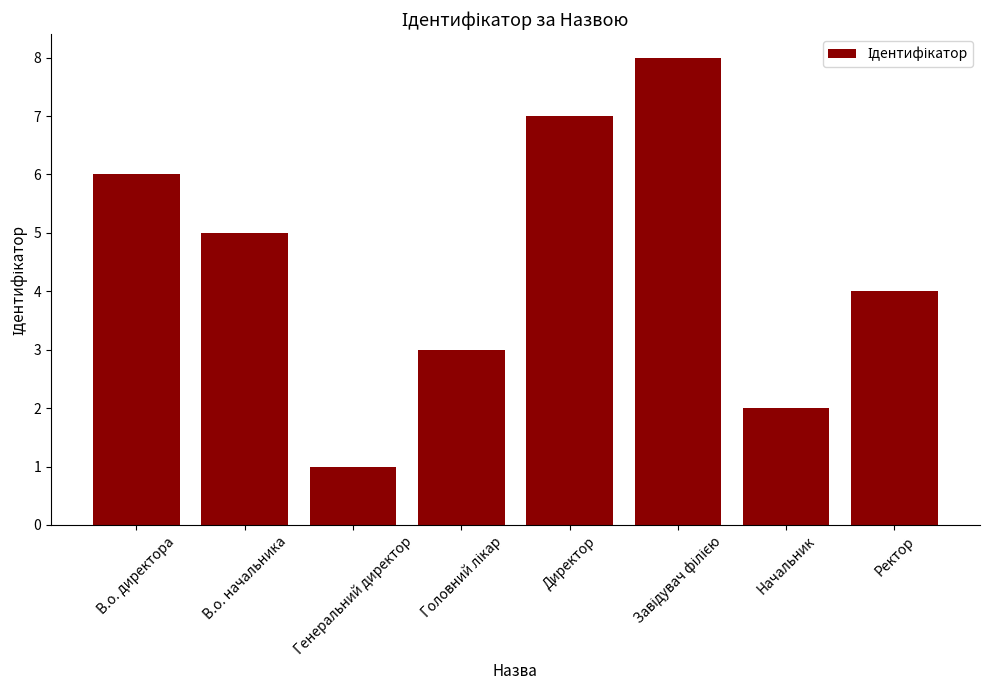

The value at Директор is 3. True or false?

False